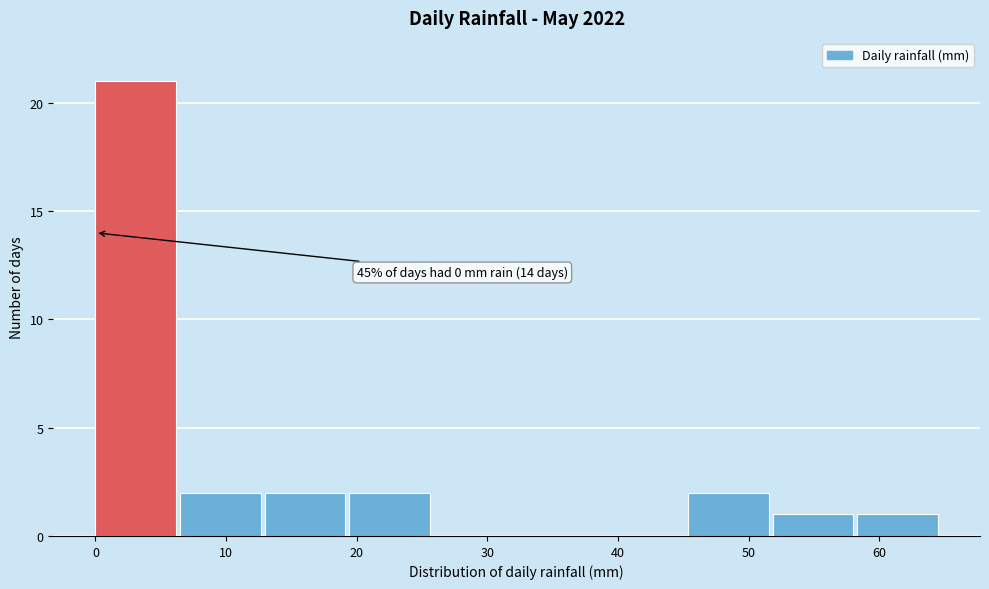

Which range on the x-axis has the tallest bar?

0 to 6